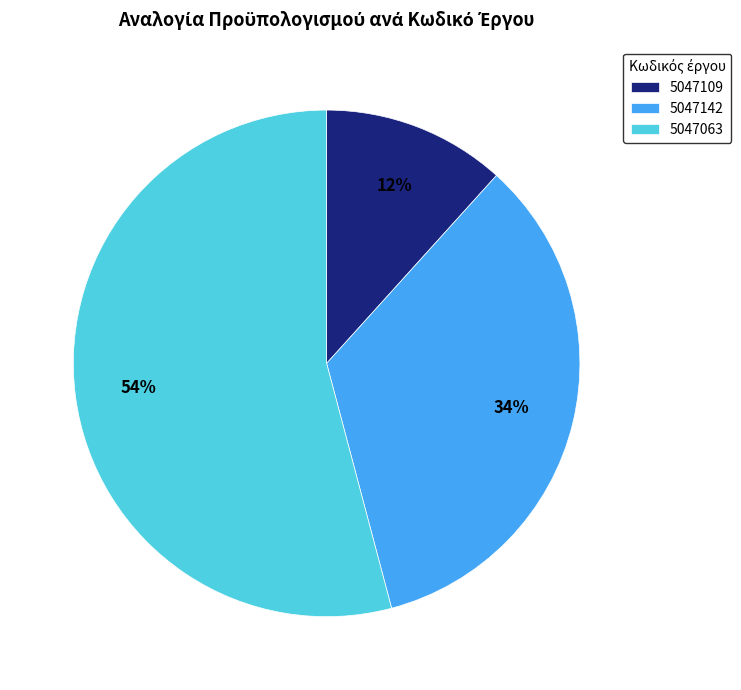

What is the majority slice?

5047063